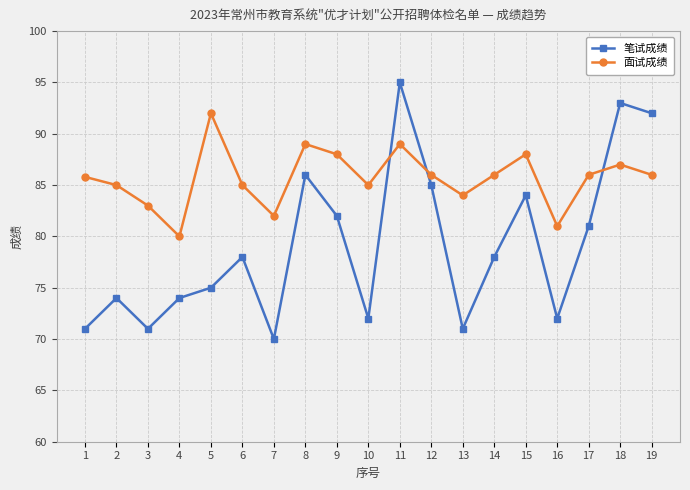

At which category does 笔试成绩 reach its first local peak?

2